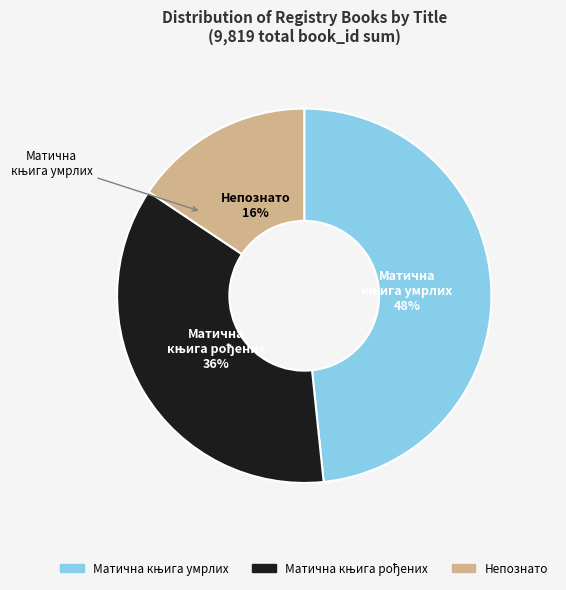

Which slice is the smallest?

Непознато